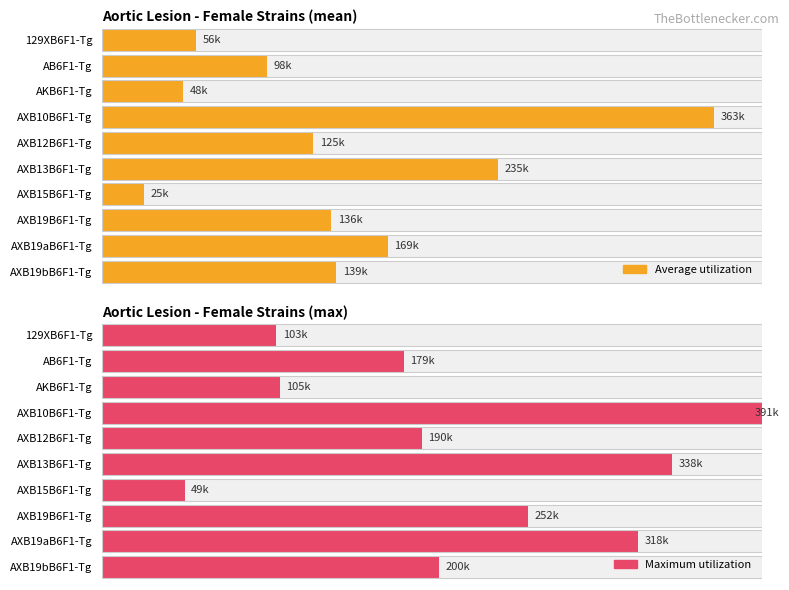

Is the value of Average utilization at AXB19bB6F1-Tg greater than the value of Maximum utilization at AXB19bB6F1-Tg?

No